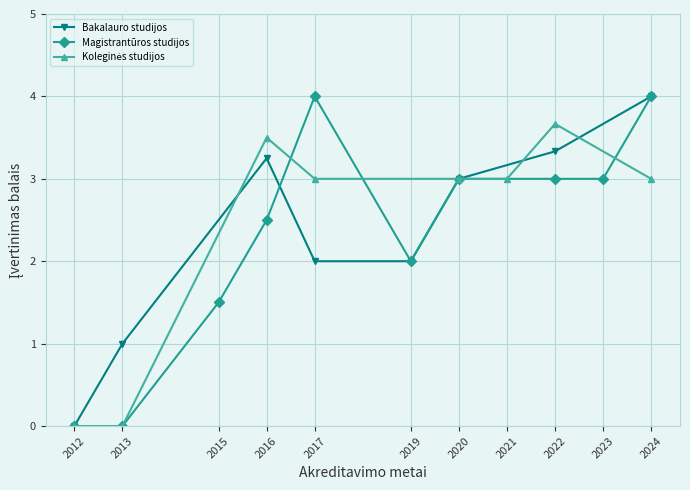

At which label does Bakalauro studijos reach its peak?

2024